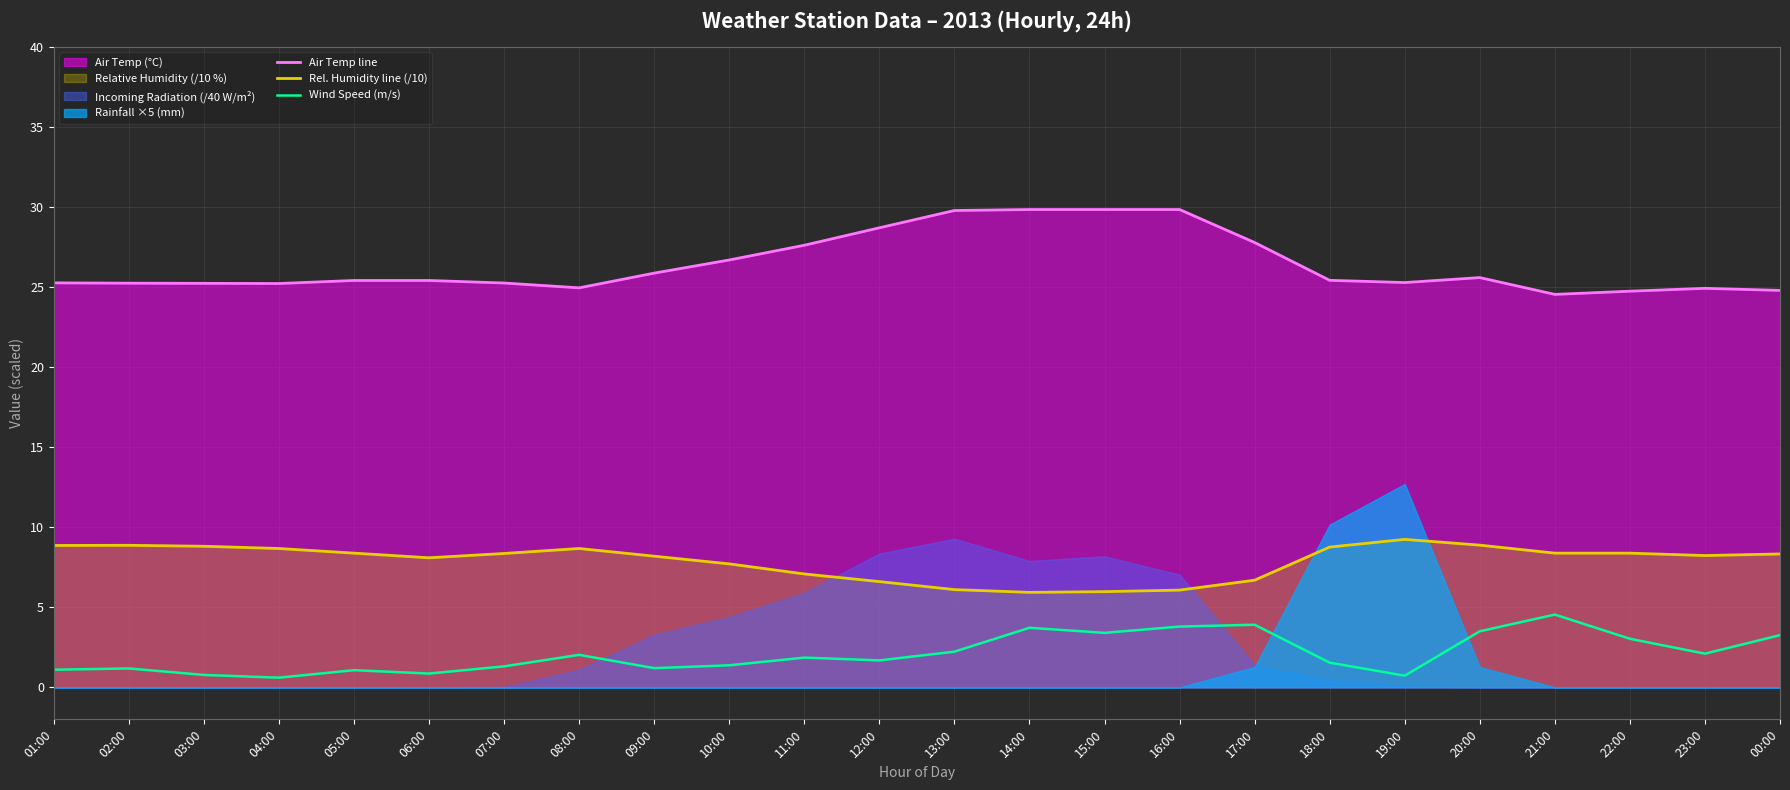

Reading right to left, transcribe all the data shown in this chart.

Air Temp line: 00:00=24.8	23:00=24.9	22:00=24.7	21:00=24.5	20:00=25.6	19:00=25.3	18:00=25.4	17:00=27.8	16:00=29.8	15:00=29.8	14:00=29.8	13:00=29.8	12:00=28.7	11:00=27.6	10:00=26.7	09:00=25.9	08:00=24.9	07:00=25.2	06:00=25.4	05:00=25.4	04:00=25.2	03:00=25.2	02:00=25.2	01:00=25.3
Rel. Humidity line (/10): 00:00=8.3	23:00=8.2	22:00=8.4	21:00=8.4	20:00=8.9	19:00=9.2	18:00=8.8	17:00=6.7	16:00=6.1	15:00=6.0	14:00=5.9	13:00=6.1	12:00=6.6	11:00=7.1	10:00=7.7	09:00=8.2	08:00=8.7	07:00=8.4	06:00=8.1	05:00=8.4	04:00=8.7	03:00=8.8	02:00=8.9	01:00=8.9
Wind Speed (m/s): 00:00=3.3	23:00=2.1	22:00=3.0	21:00=4.5	20:00=3.5	19:00=0.7	18:00=1.5	17:00=3.9	16:00=3.8	15:00=3.4	14:00=3.7	13:00=2.2	12:00=1.7	11:00=1.9	10:00=1.4	09:00=1.2	08:00=2.0	07:00=1.3	06:00=0.9	05:00=1.1	04:00=0.6	03:00=0.8	02:00=1.2	01:00=1.1